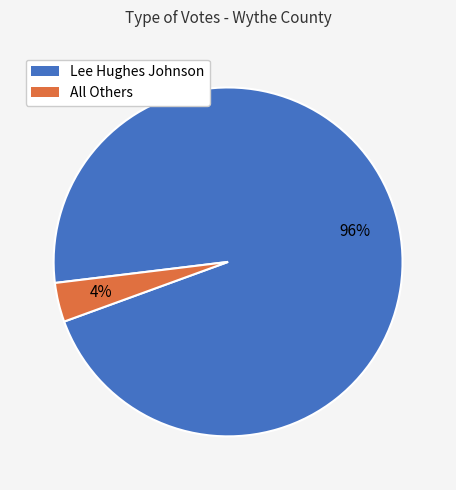

Do Lee Hughes Johnson and All Others together represent more than half of the pie?

Yes